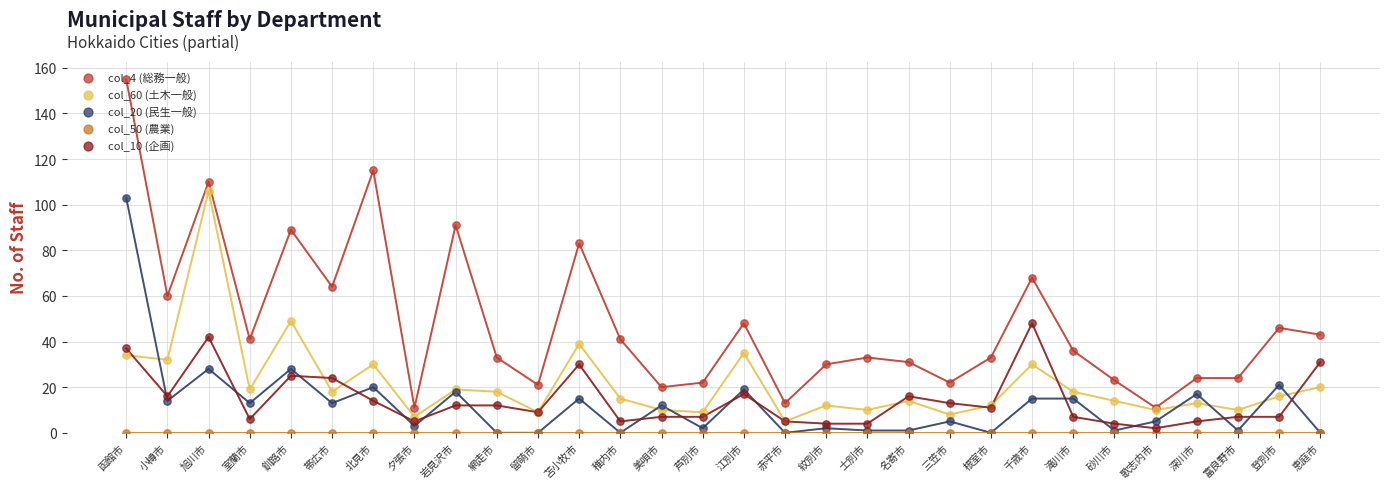

Which series has the largest total across all categories?

col_4 (総務一般)